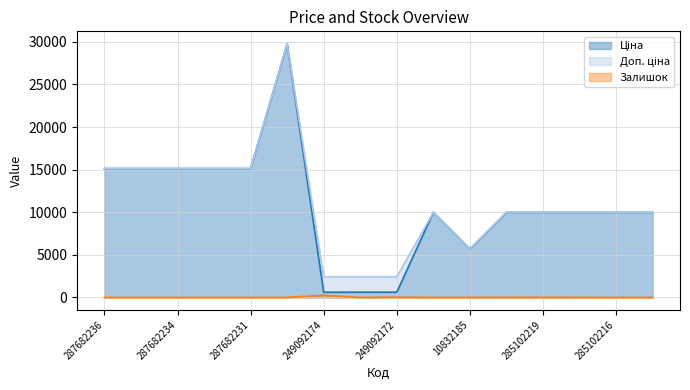

Reading left to right, transcribe all the data shown in this chart.

Ціна: 287682236=15120.0	287682235=15120.0	287682234=15120.0	287682233=15120.0	287682231=15120.0	287702232=29747.2	249092174=603.7	249092173=603.7	249092172=603.7	285101569=9975.0	10832185=5673.8	285102221=9975.0	285102219=9975.0	285102218=9975.0	285102216=9975.0	285102120=9975.0
Доп. ціна: 287682236=15120.0	287682235=15120.0	287682234=15120.0	287682233=15120.0	287682231=15120.0	287702232=29747.2	249092174=2414.8	249092173=2414.8	249092172=2414.8	285101569=9975.0	10832185=5673.8	285102221=9975.0	285102219=9975.0	285102218=9975.0	285102216=9975.0	285102120=9975.0
Залишок: 287682236=0.0	287682235=0.0	287682234=0.0	287682233=0.0	287682231=0.0	287702232=0.0	249092174=238.0	249092173=0.0	249092172=21.0	285101569=0.0	10832185=1.0	285102221=8.0	285102219=7.0	285102218=3.0	285102216=0.0	285102120=0.0